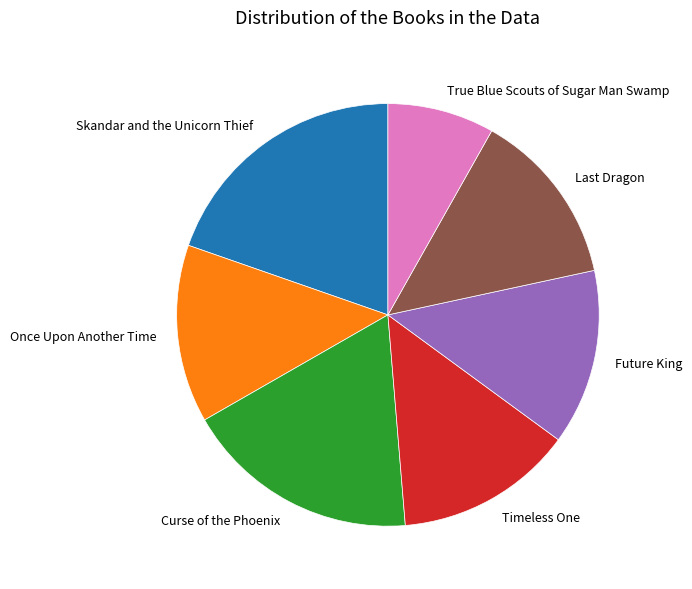

True or false: Once Upon Another Time accounts for 3% of the total.

False